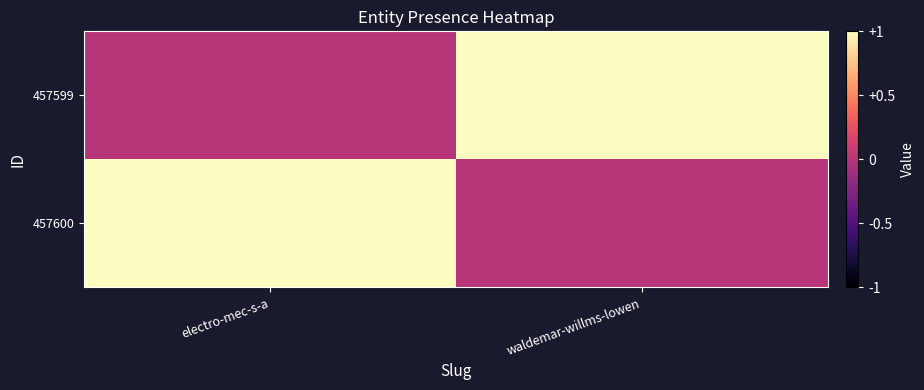

Reading left to right, extract all data points from this chart.

457600: electro-mec-s-a=1	waldemar-willms-lowen=0
457599: electro-mec-s-a=0	waldemar-willms-lowen=1